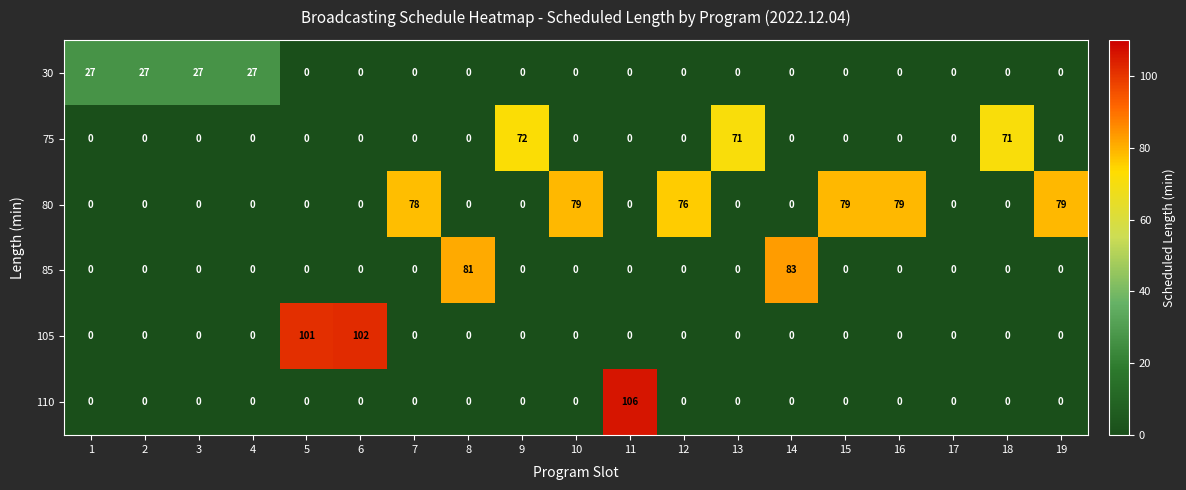

True or false: 105 has a value of 41 at 3.

False